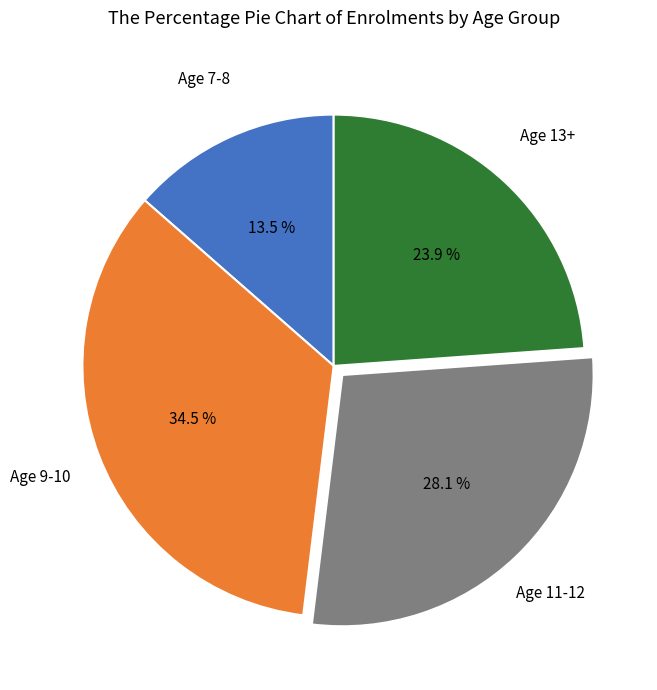

Does any single category account for the majority?

No